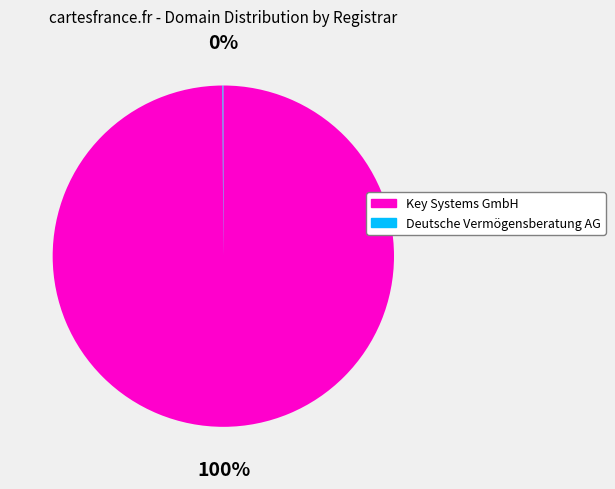

True or false: Key Systems GmbH accounts for 100% of the total.

True